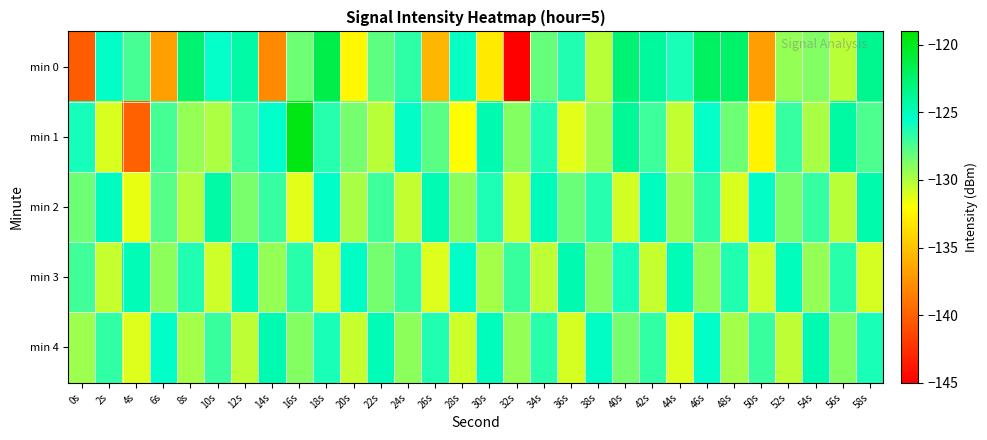

How many categories are shown in the chart?

30